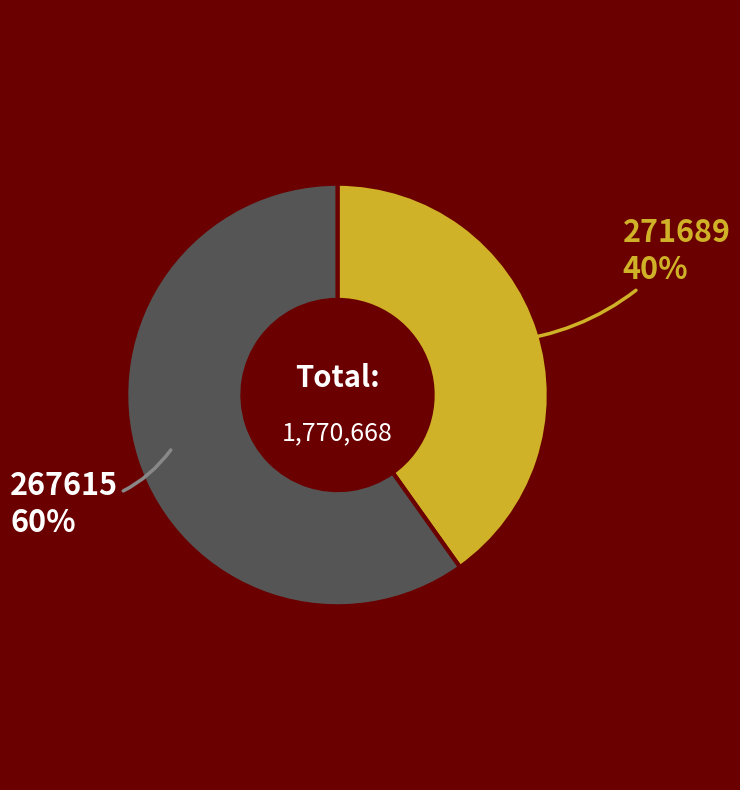

Is there a majority slice in this chart?

Yes